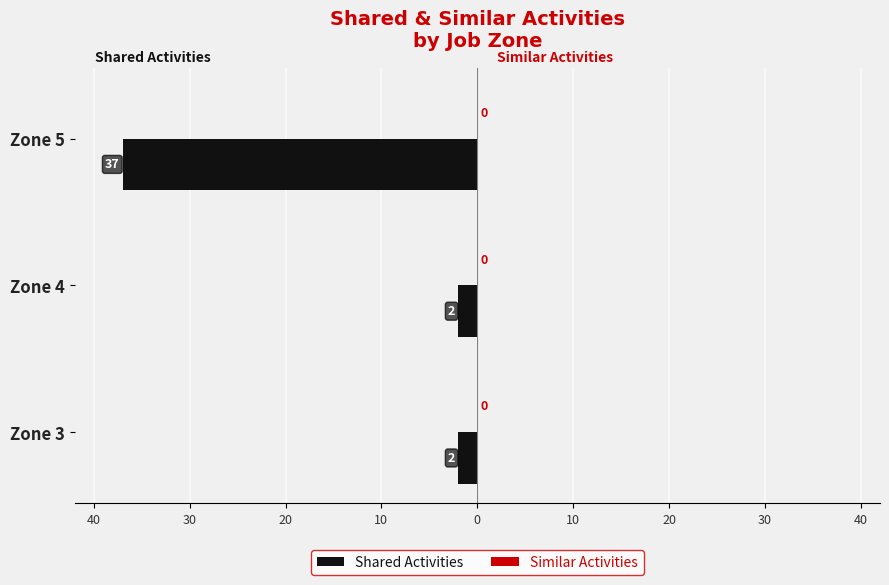

Does the chart contain any negative values?

Yes